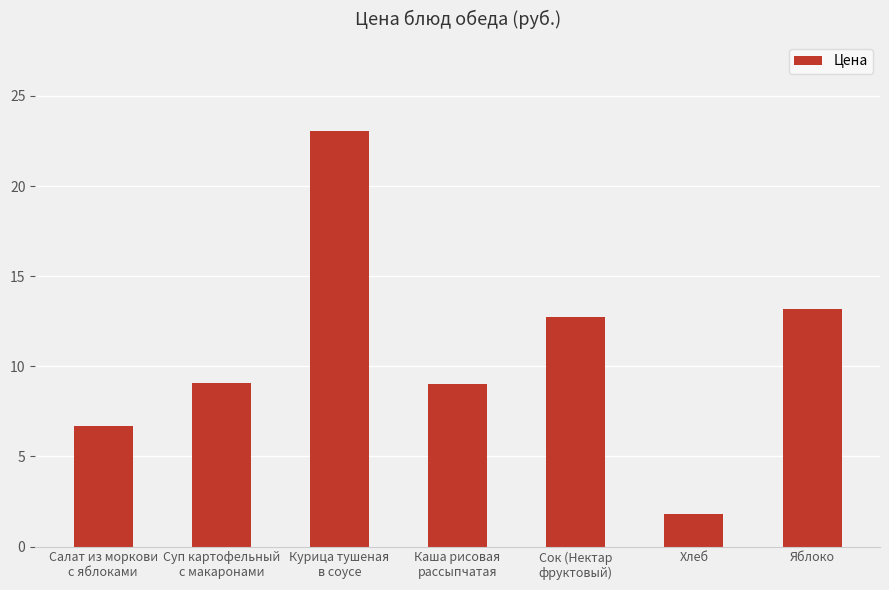

What is the maximum value shown in the chart?

23.0